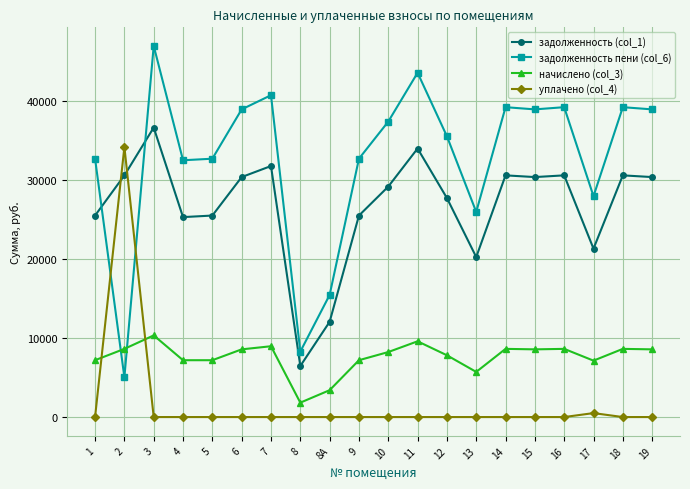

How many lines are shown in the chart?

4